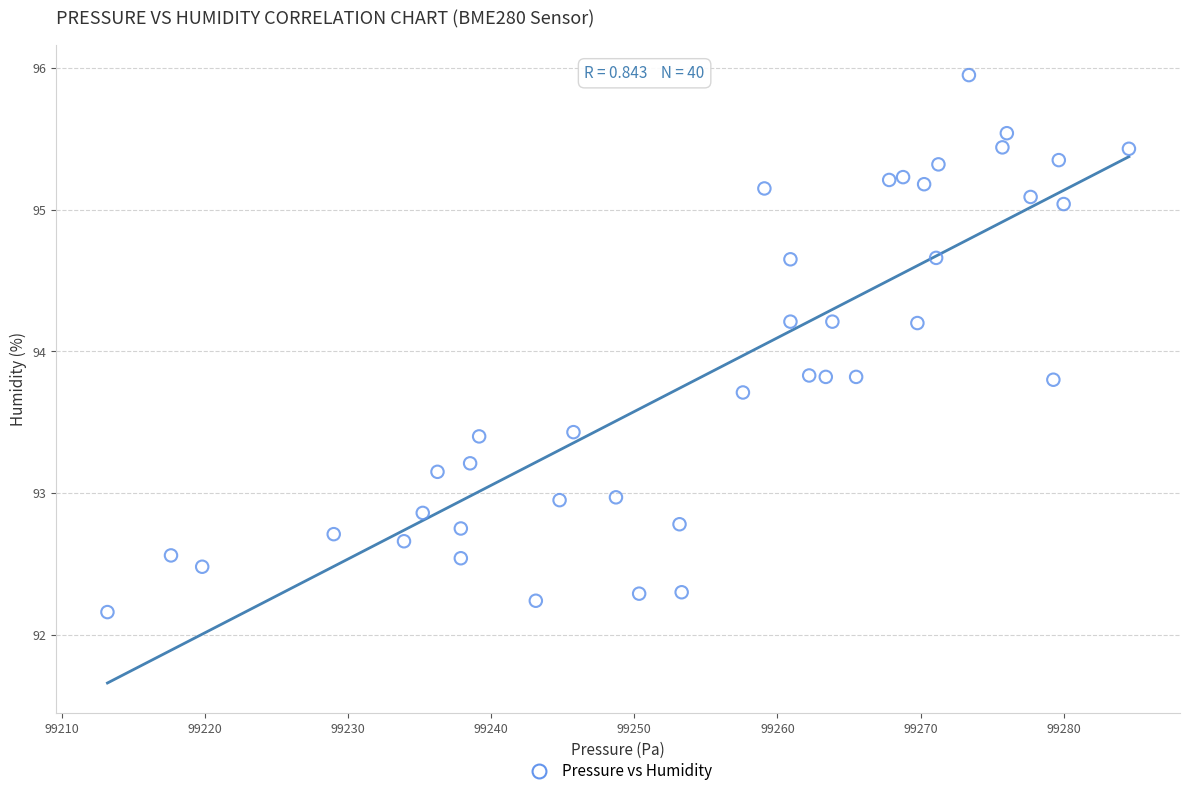

What is the range of X values (max minus min)?

71.4